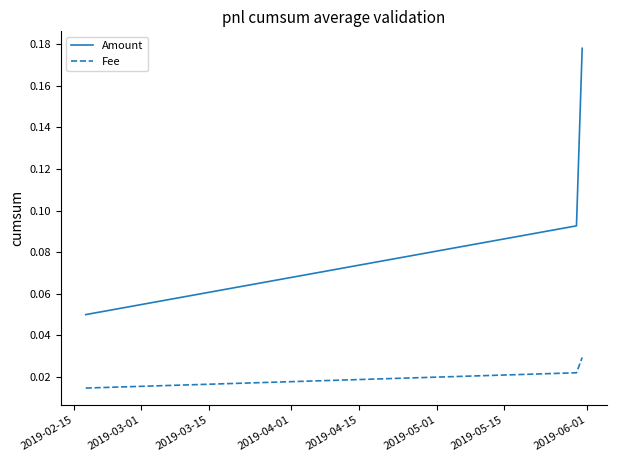

List the series in order of their overall mean, highest first.

Amount, Fee